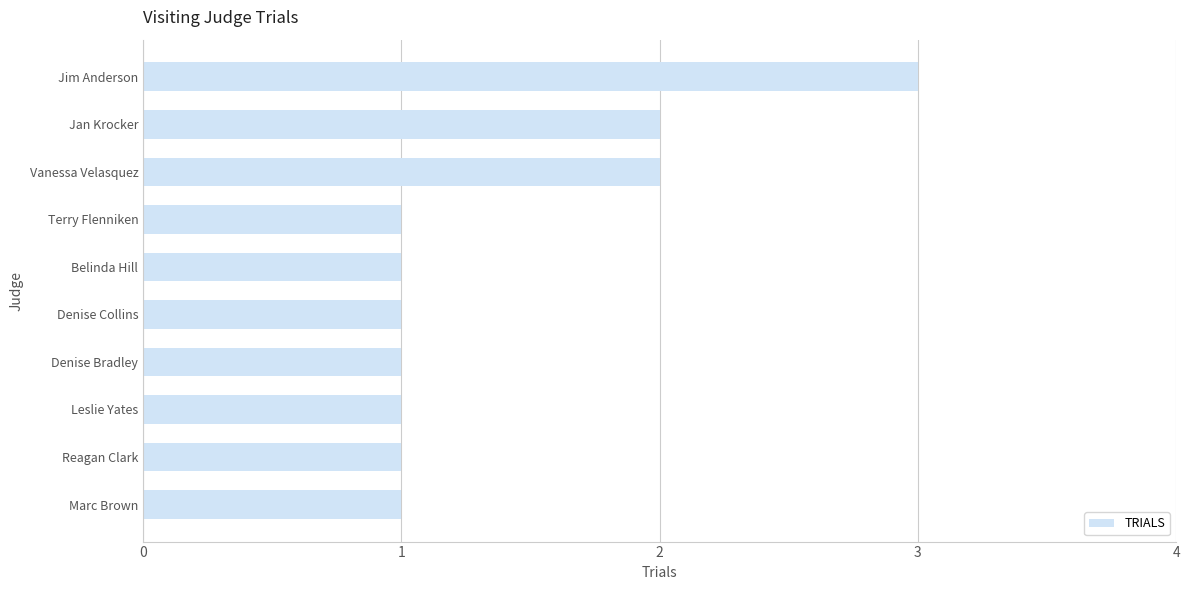

True or false: the data shows 1 at Leslie Yates.

True